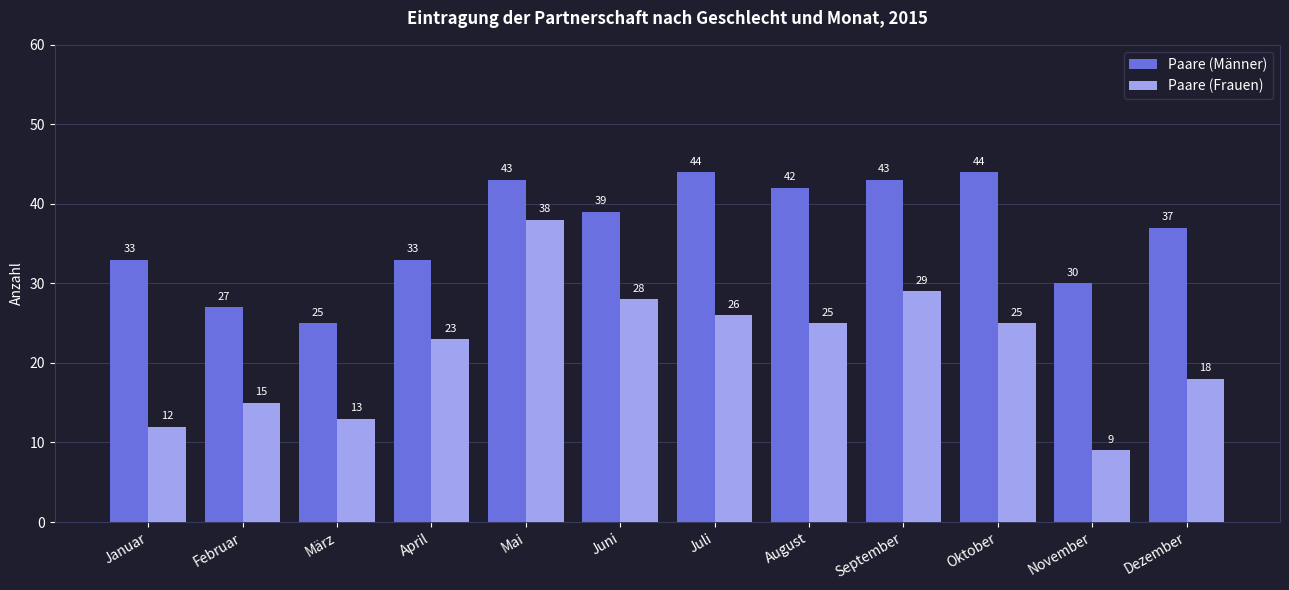

True or false: Paare (Frauen) has a value of 38 at Mai.

True